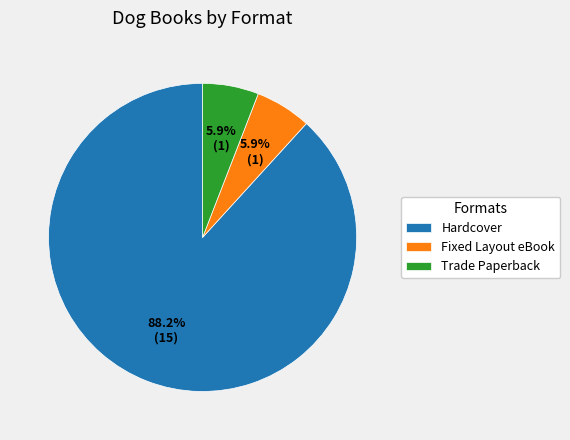

Which category has the biggest portion of the pie?

Hardcover